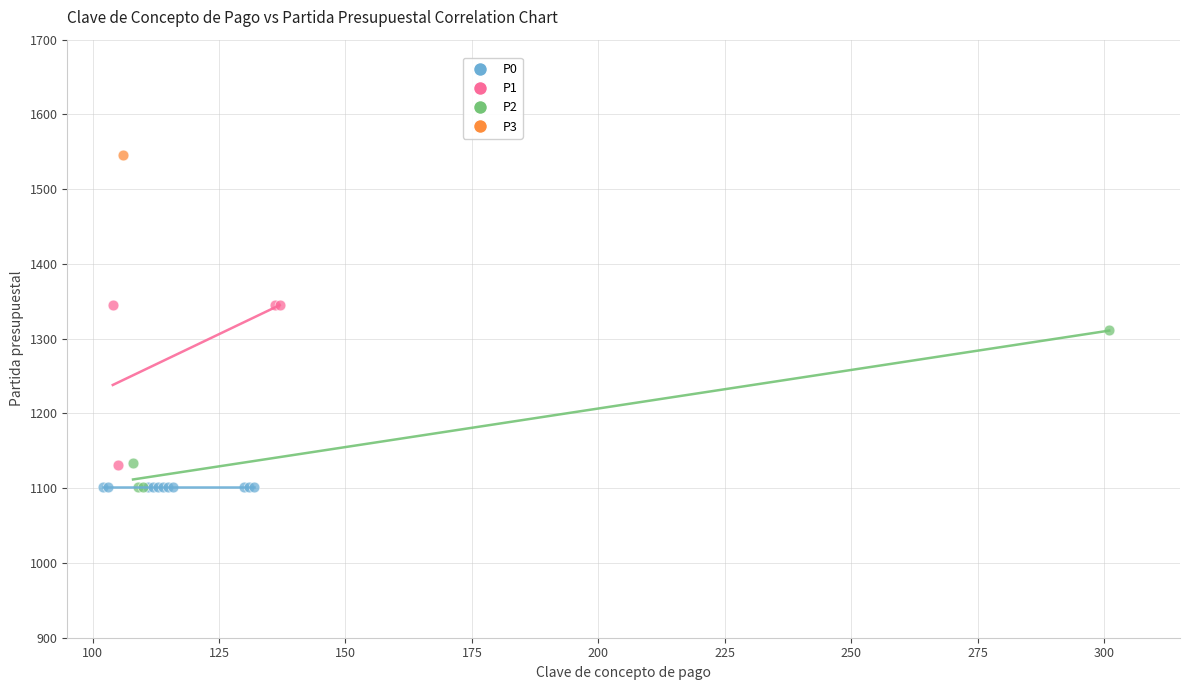

What are all the series names shown in the legend?

P0, P1, P2, P3